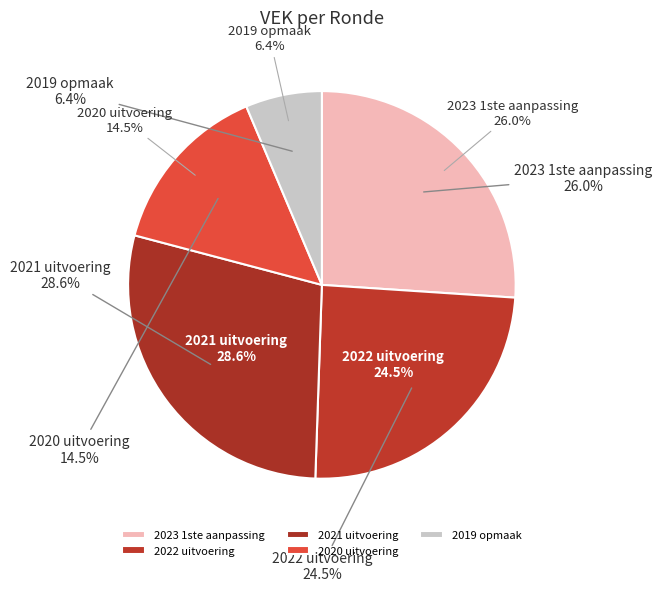

Which category has the biggest portion of the pie?

2021 uitvoering